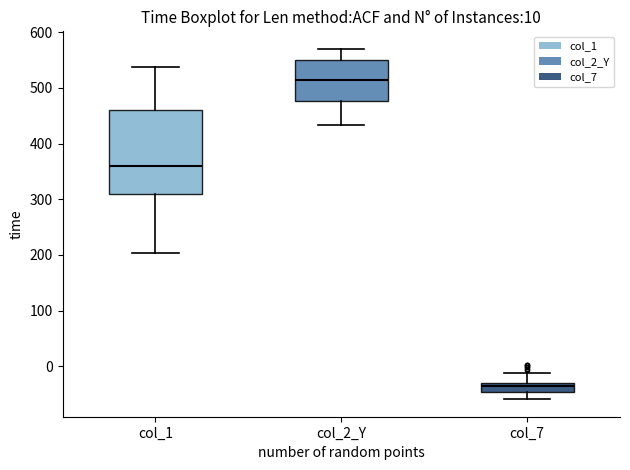

Which box has the highest median line?

col_2_Y